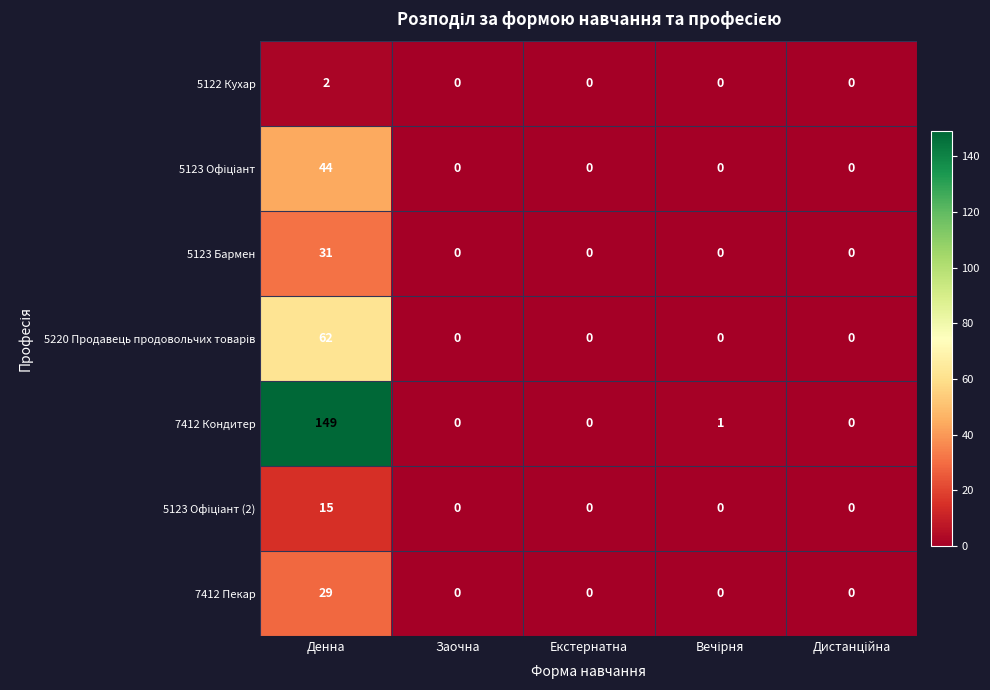

Is the value of 5123 Бармен at Денна greater than the value of 7412 Пекар at Денна?

Yes